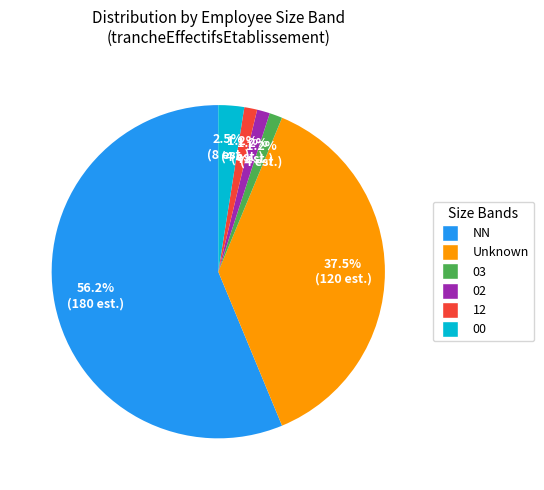

Is the sum of 03 and Unknown greater than half?

No